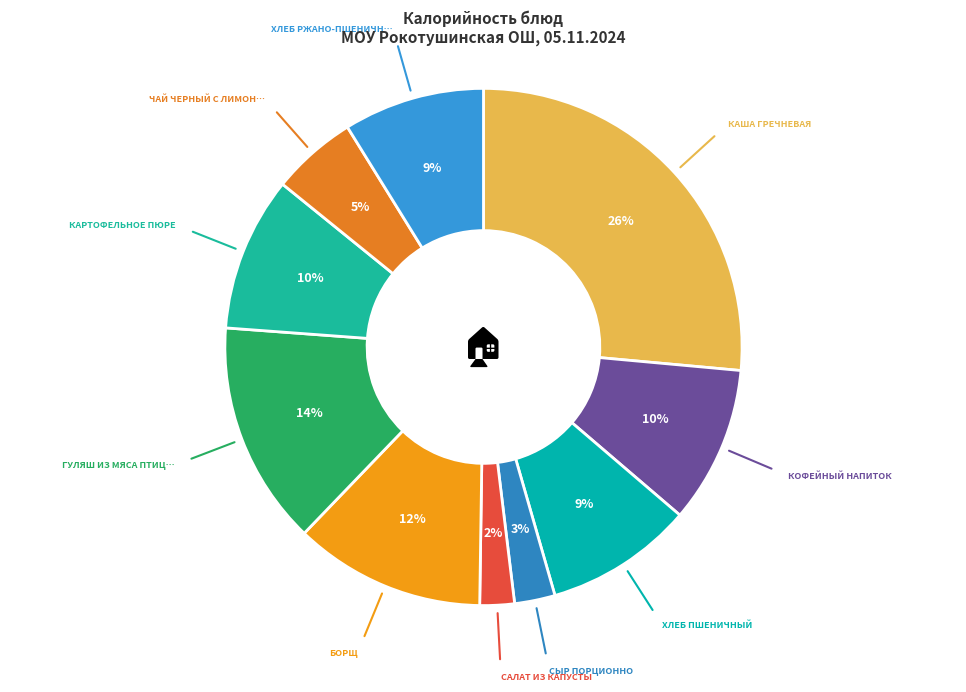

Rank the categories by value from highest to lowest.

Каша гречневая, Гуляш из мяса птицы, Борщ, Кофейный напиток, Картофельное пюре, Хлеб пшеничный, Хлеб ржано-пшеничный, Чай черный с лимоном, Сыр порционно, Салат из капусты